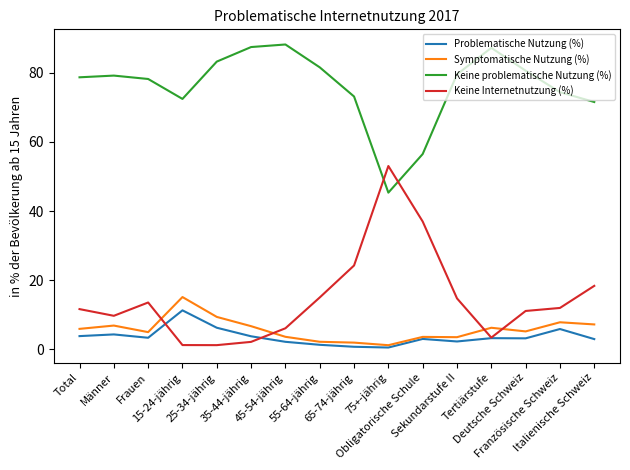

In Keine Internetnutzung (%), how many points are lower than both neighbors (excluding endpoints)?

3